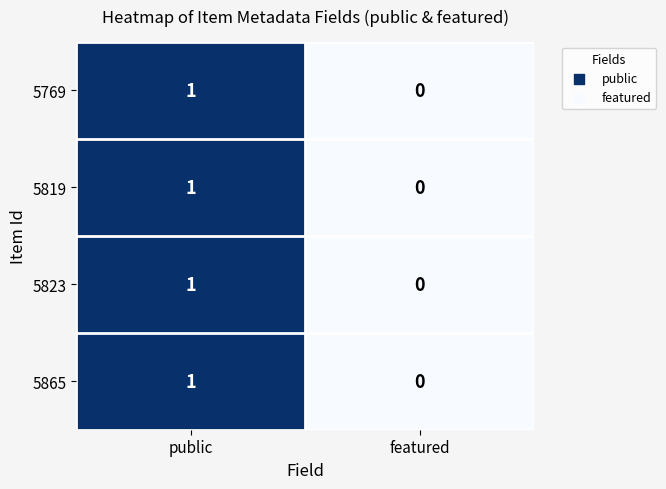

True or false: 5819 has a value of 1 at public.

True